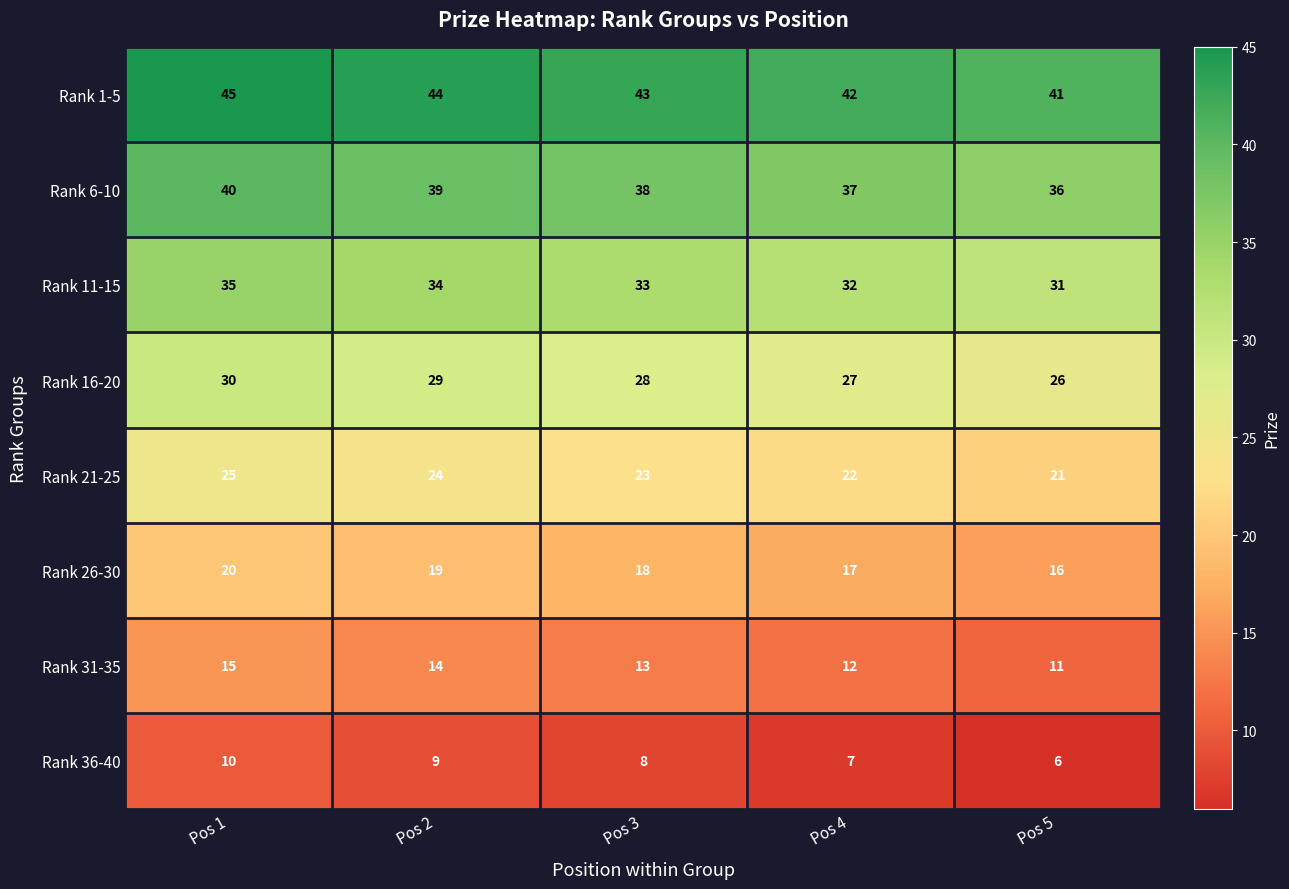

At which label is Rank 11-15 closest to 33?

Pos 3